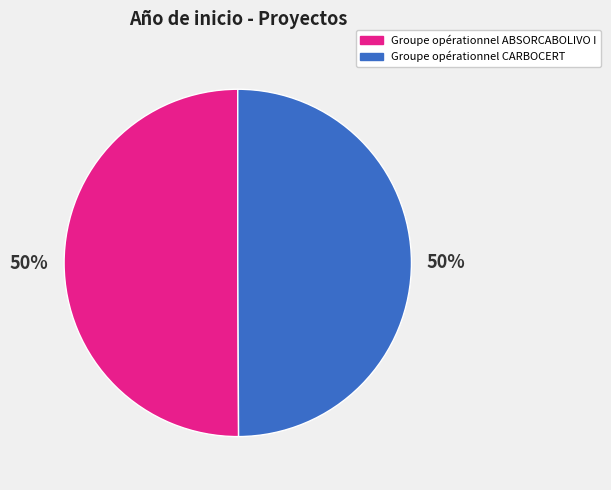

True or false: Groupe opérationnel ABSORCABOLIVO I accounts for 36% of the total.

False